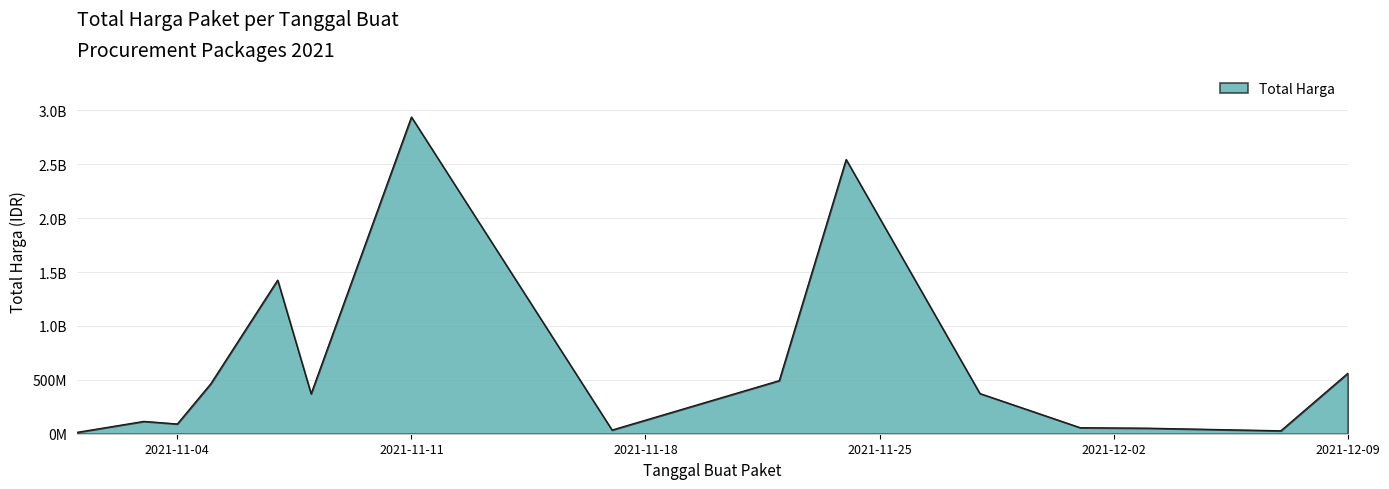

Does the chart display data point markers on the line(s)?

No